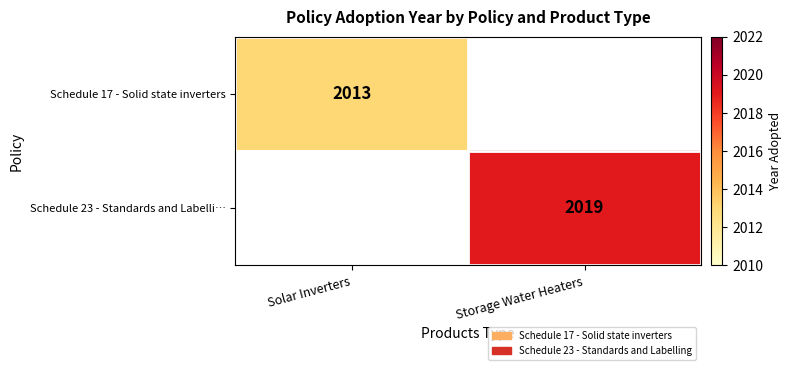

The Schedule 17 - Solid state inverters series shows 3157 at Solar Inverters. True or false?

False